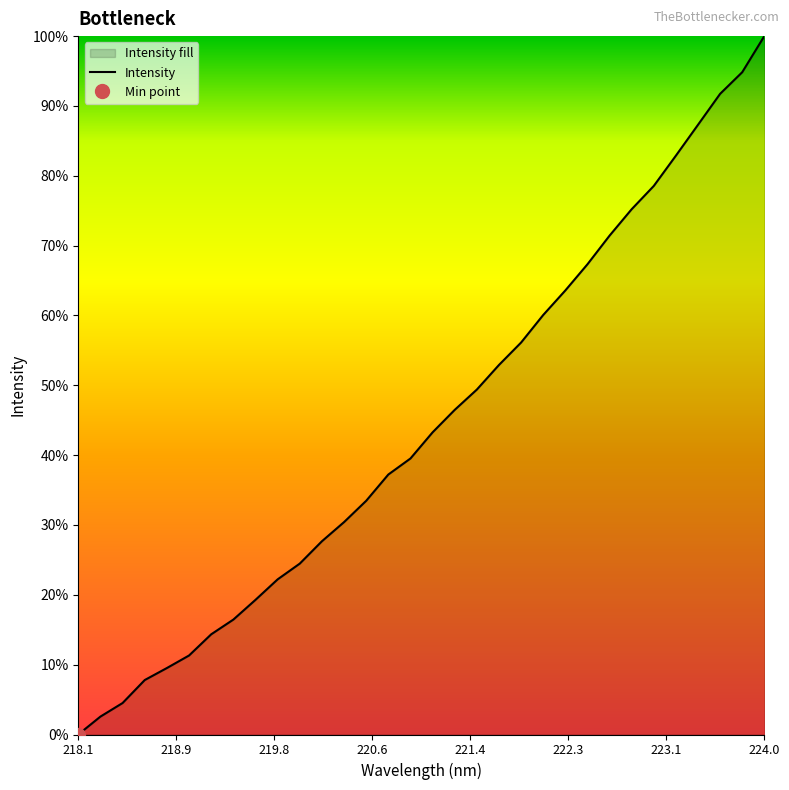

True or false: the data shows 307.9 at 13.

False